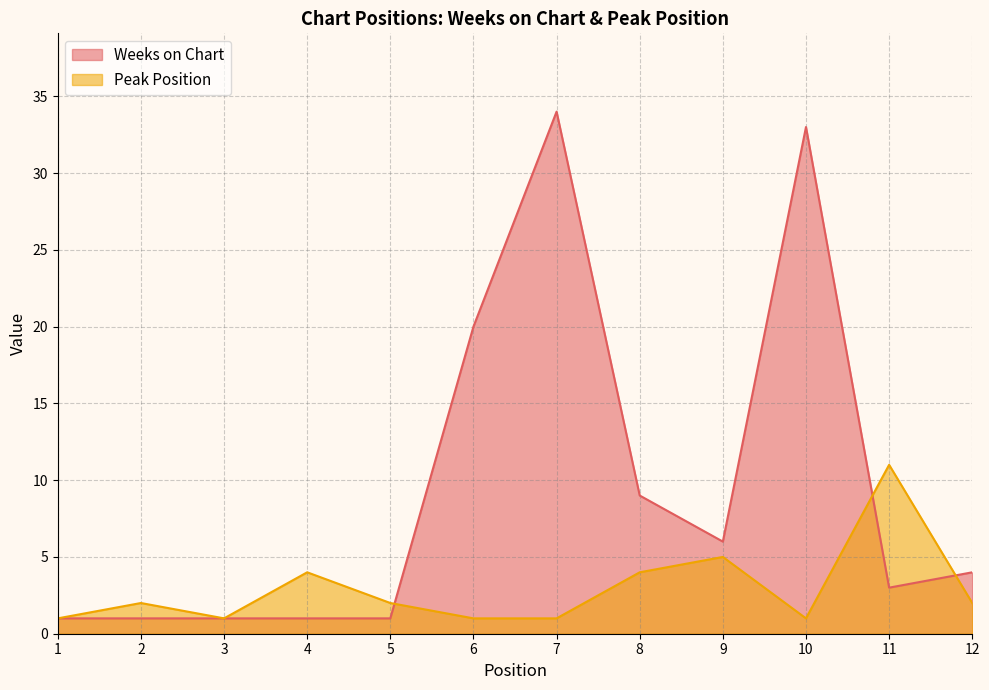

How many times do Weeks on Chart and Peak Position cross each other?

3